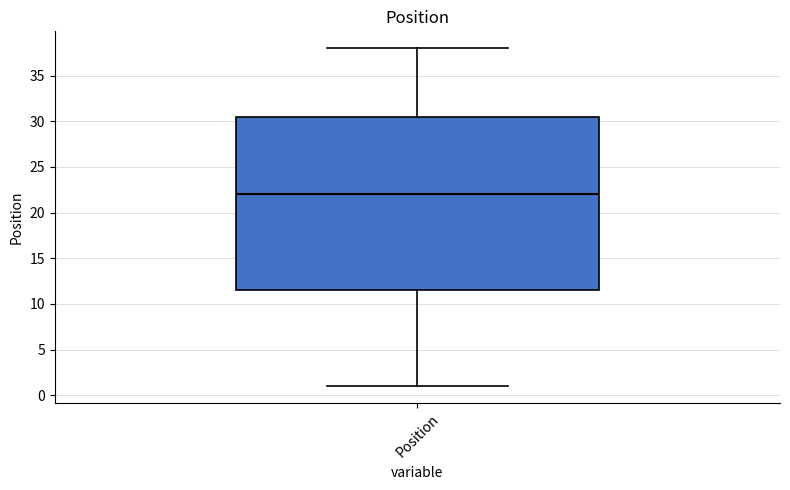

Read this box plot against the y-axis: the position of the median line, the range covered by the box, and the ends of both whiskers. The values are not printed on the chart, so give them approximately, as read against the axis.

median 22.0, box 11.5 to 30.5, whiskers 1.0 to 38.0